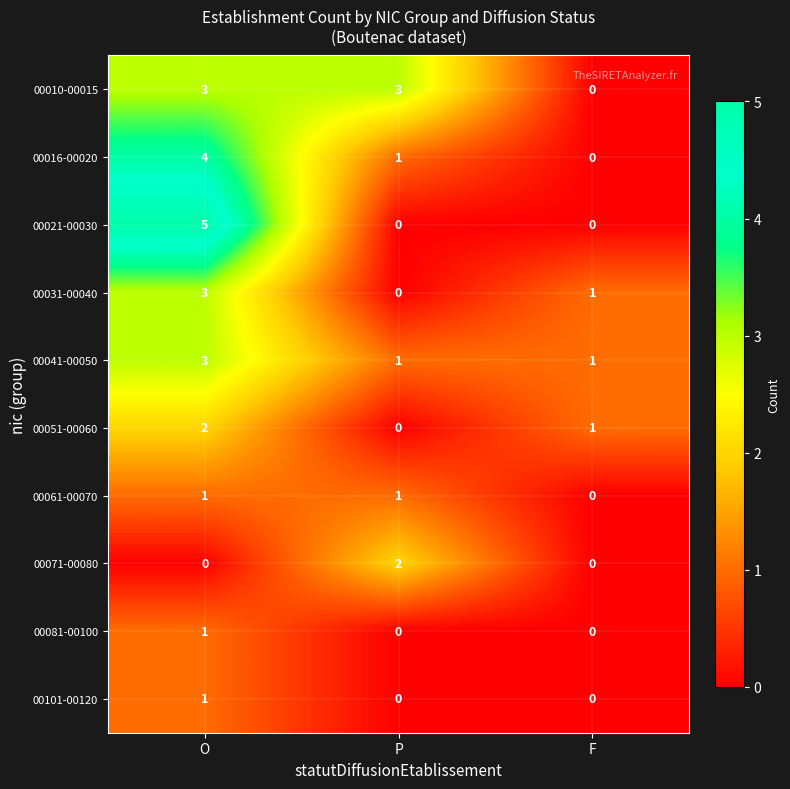

What is the difference between the highest and lowest values at F?

1